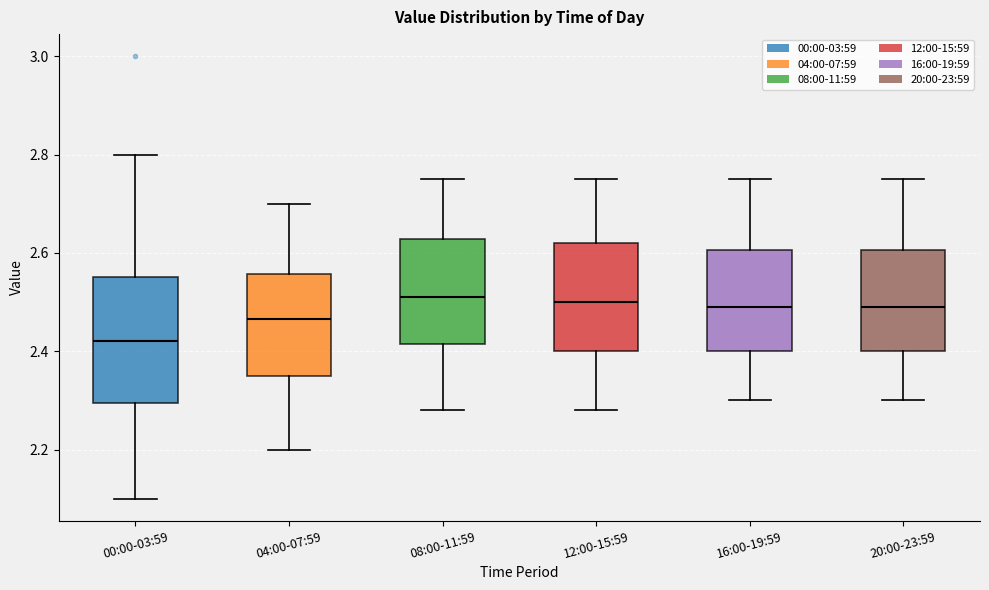

Comparing the boxes themselves (not the whiskers), which one is the tallest?

00:00-03:59